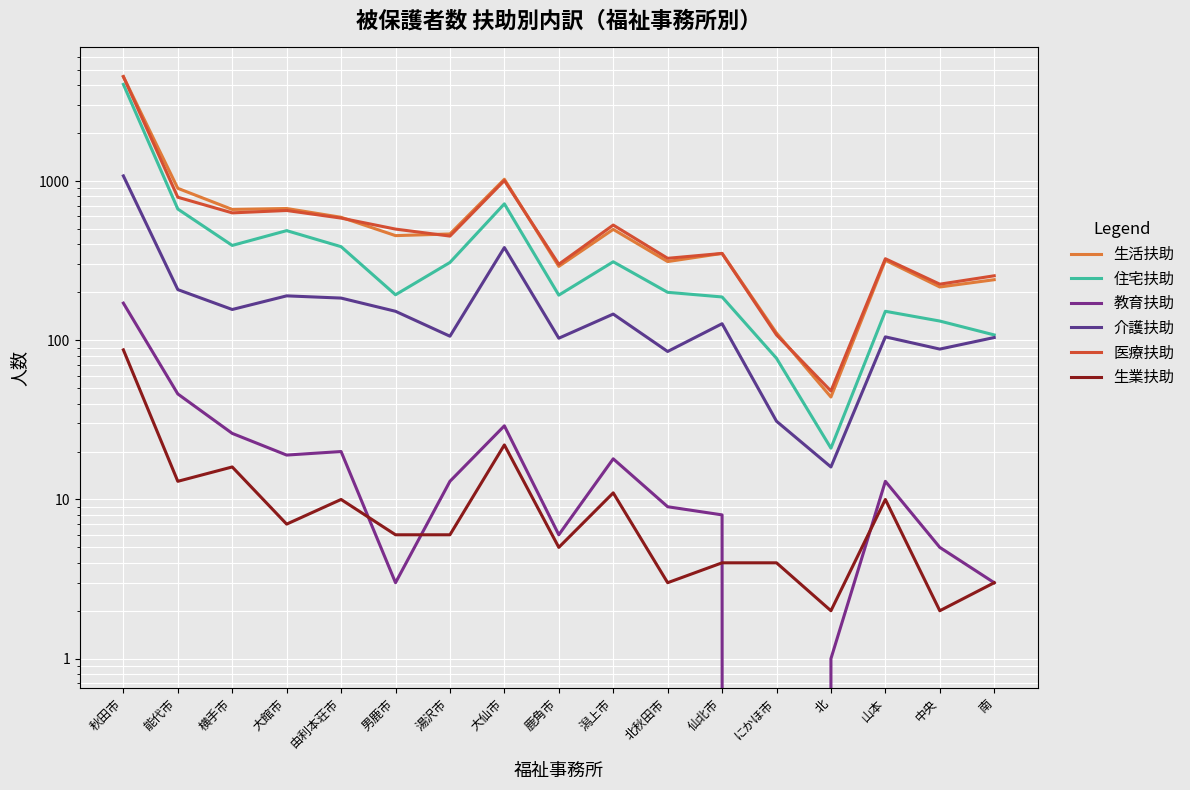

What is the maximum value for 医療扶助?

4531